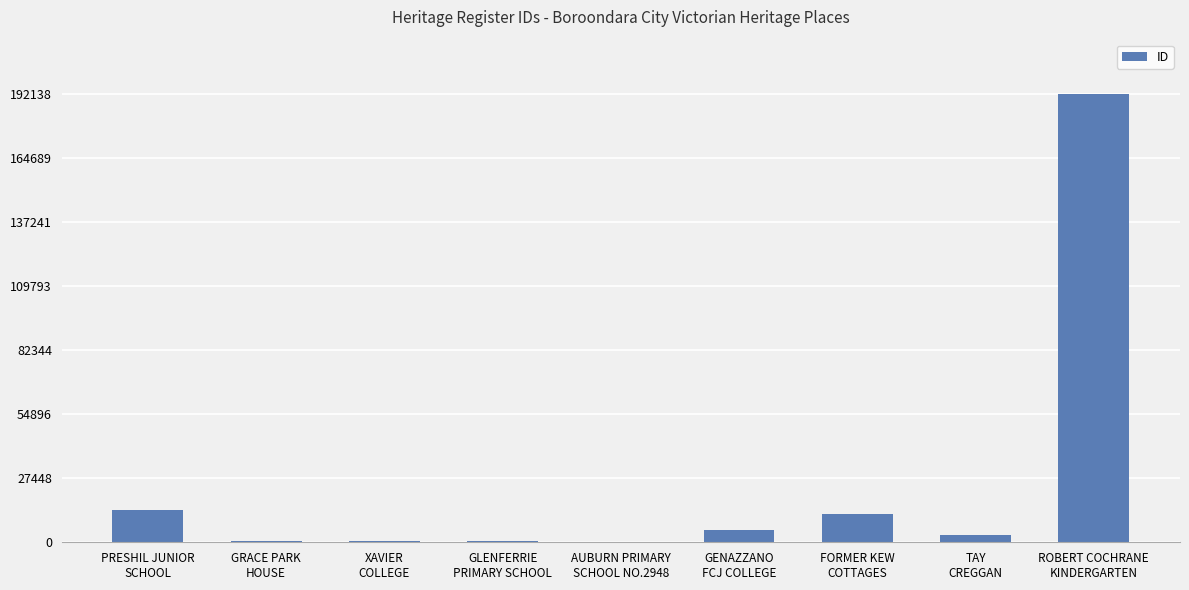

Count the number of data series in this chart.

1